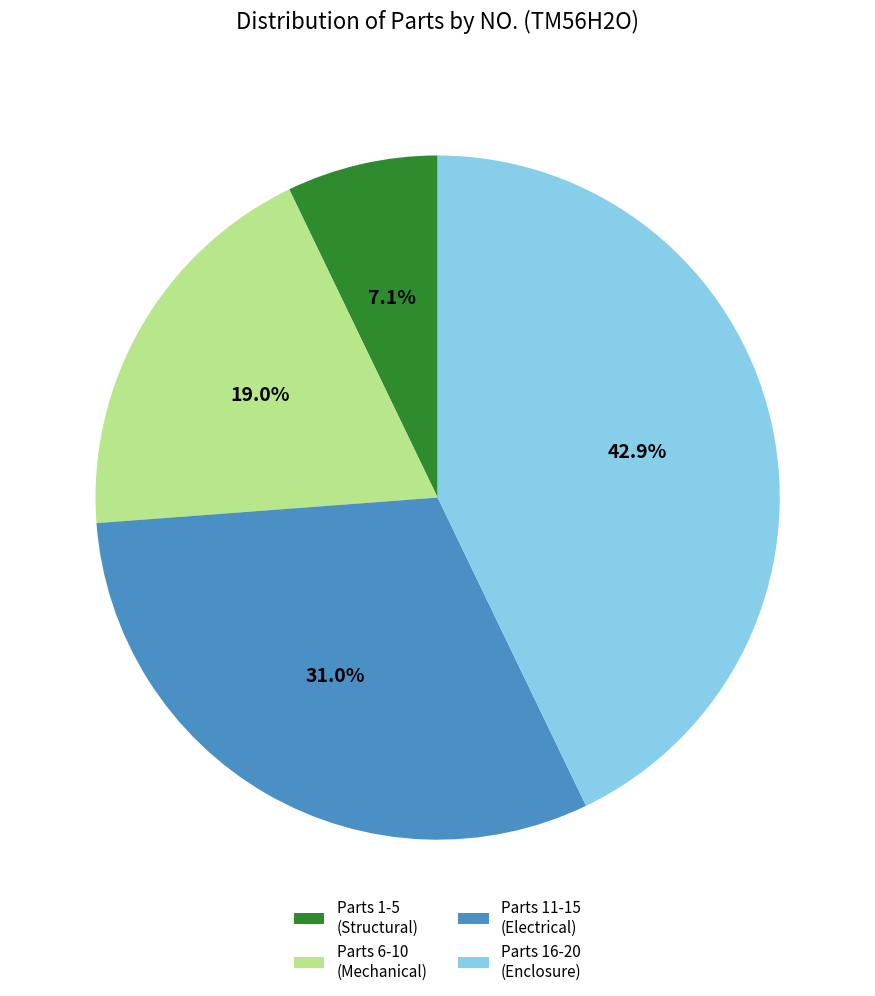

Is there a majority slice in this chart?

No